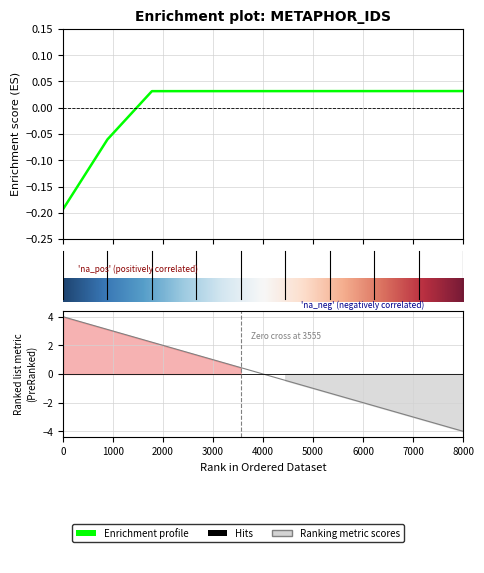

How many lines are shown in the chart?

1